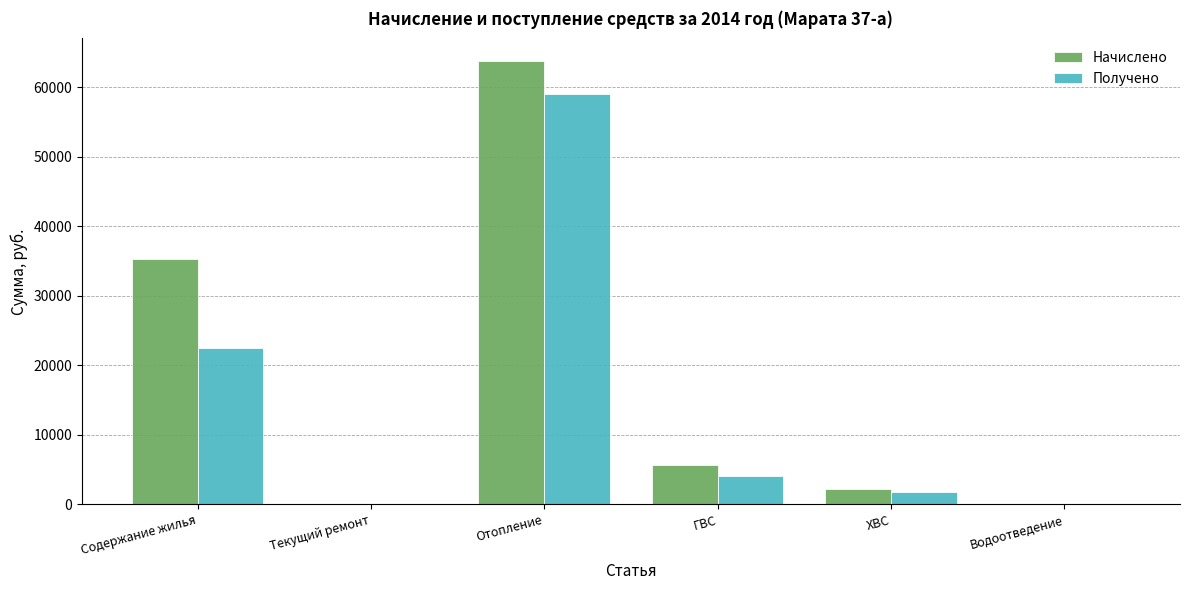

How many series are shown in this chart?

2